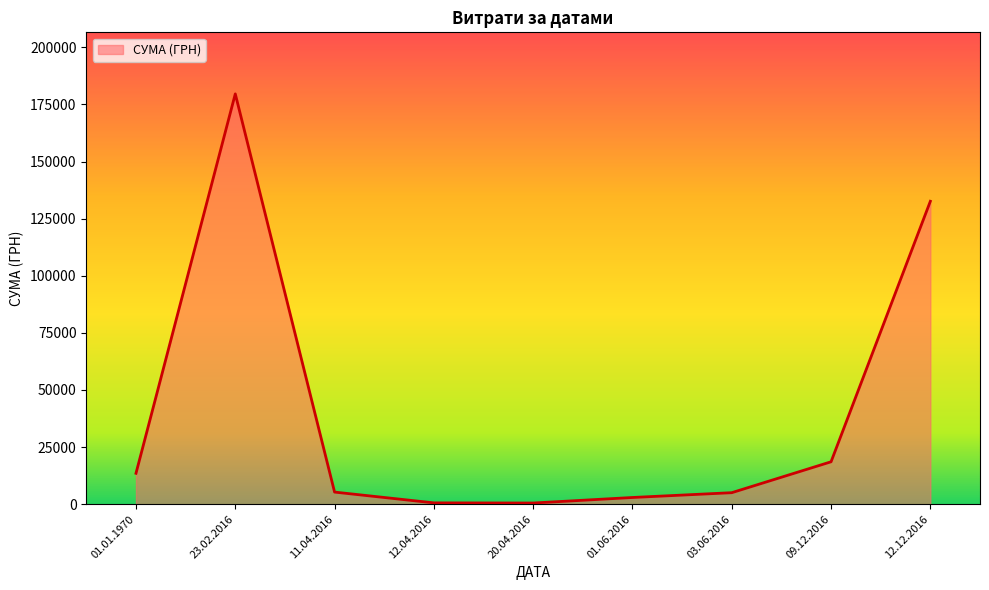

Is it true that the value at 09.12.2016 is 18580.0?

True